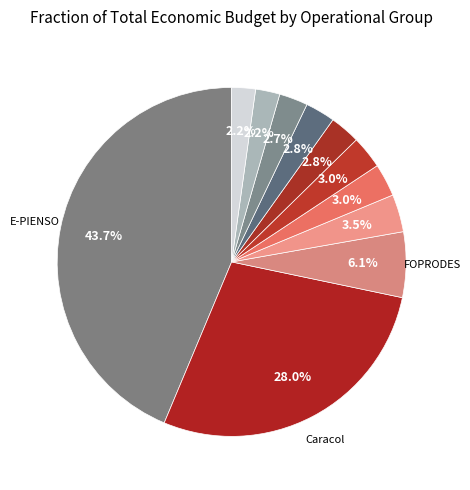

How many slices are in this pie chart?

11